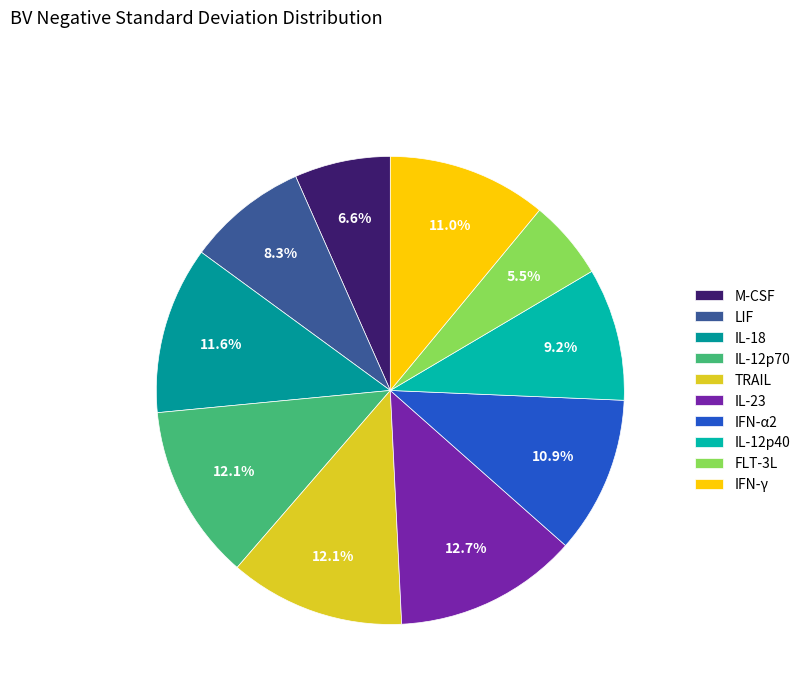

Count the number of slices in the pie.

10